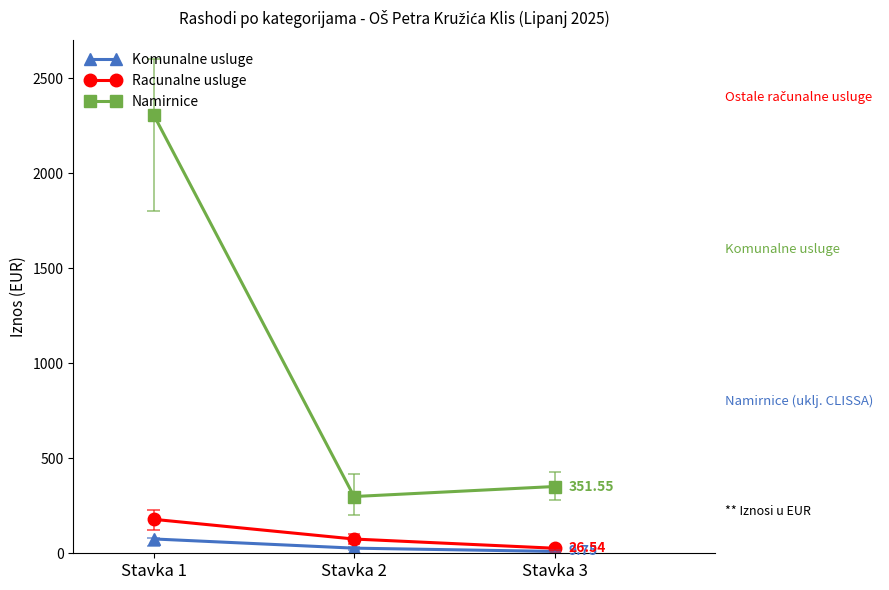

What is the highest value of the Namirnice series?

2310.0